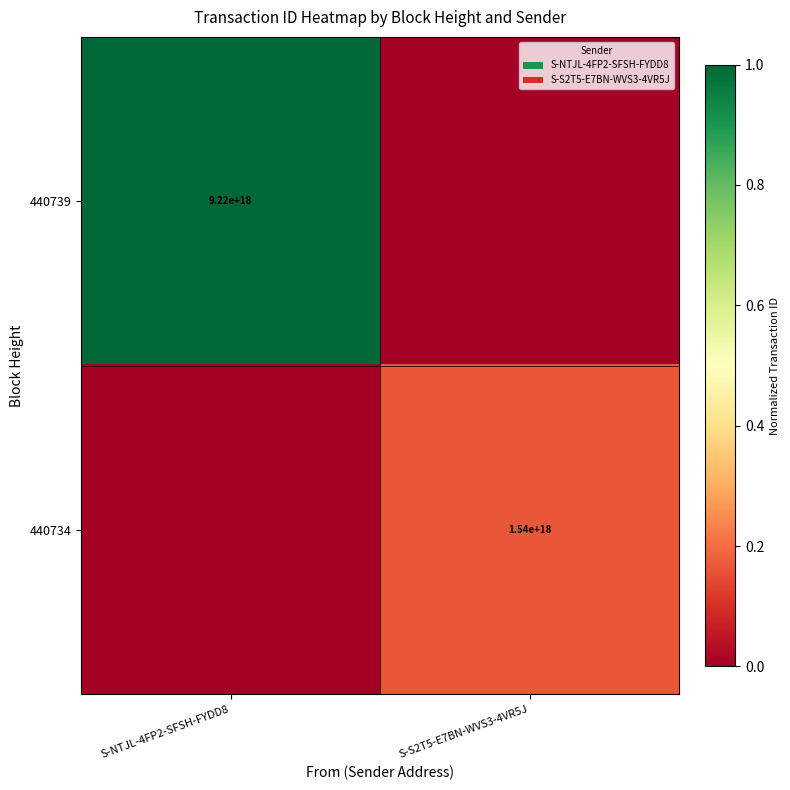

What is the greatest value displayed?

1.0